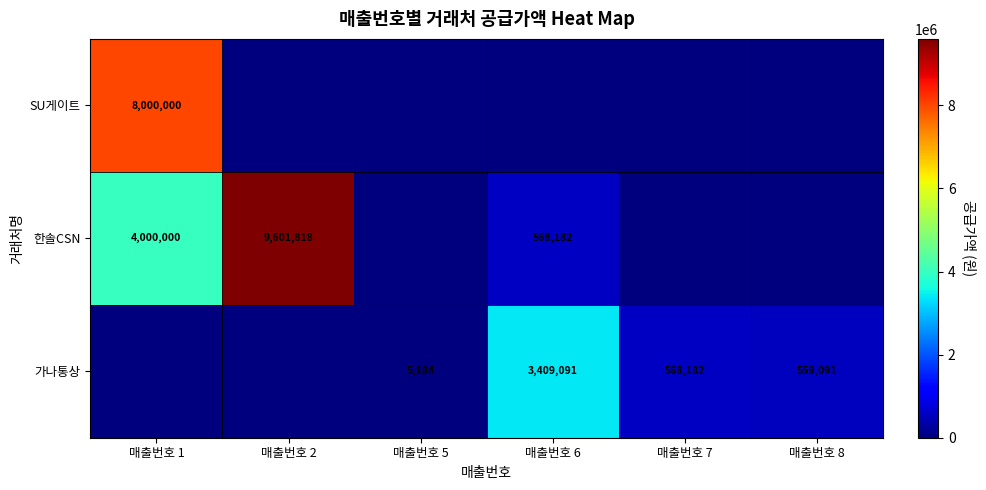

Is it true that 가나통상 equals 3476 at 매출번호 5?

False